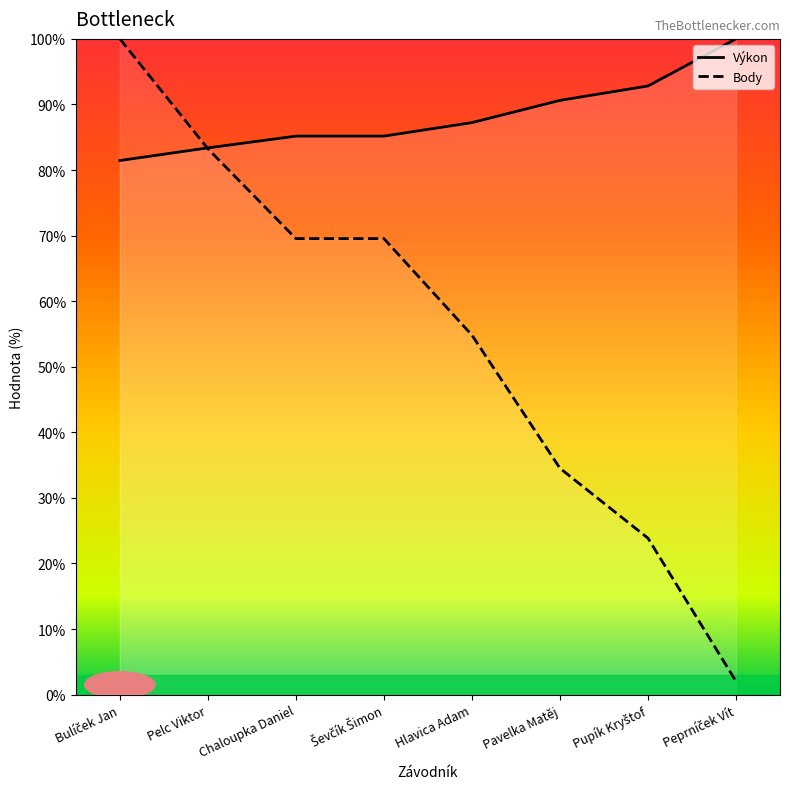

How many values in the Body series are below 69?

4